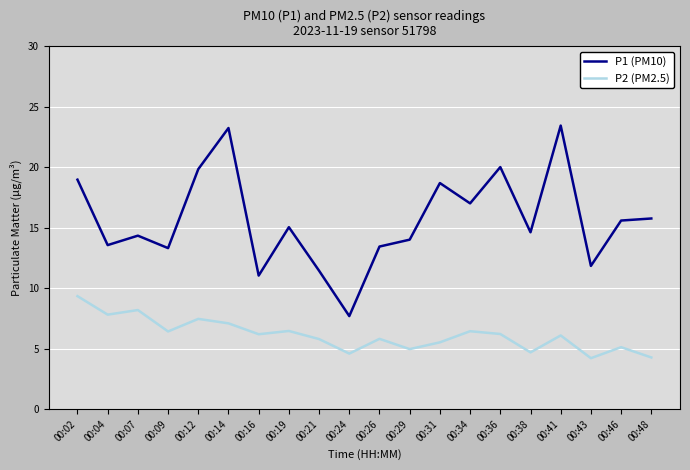

What are all the series names shown in the legend?

P1 (PM10), P2 (PM2.5)